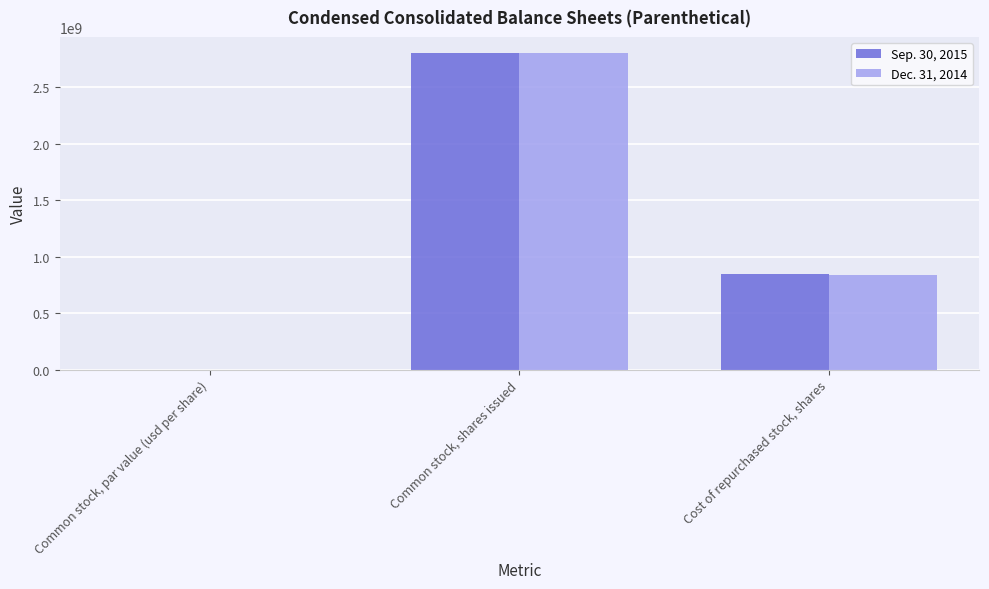

Reading left to right, list all the values displayed in this chart.

Sep. 30, 2015: 0.3	2805961317.0	845281876.0
Dec. 31, 2014: 0.3	2805961317.0	834486794.0